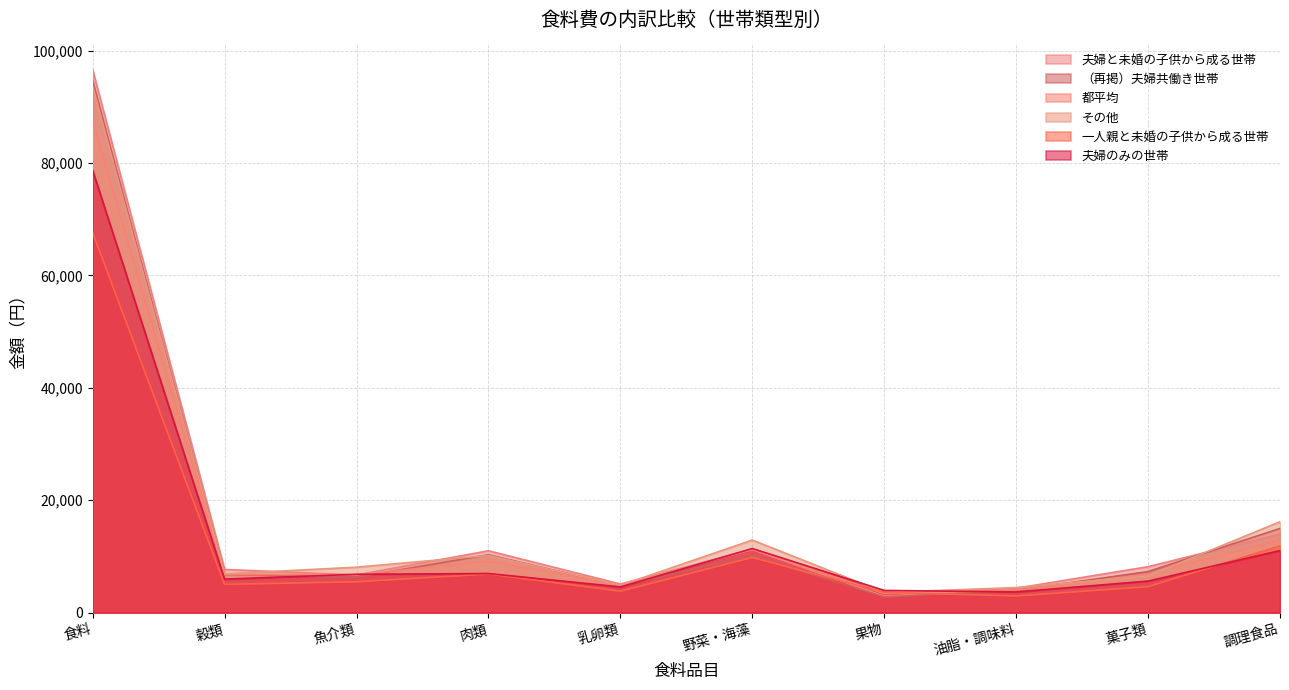

Reading left to right, transcribe all the data shown in this chart.

夫婦と未婚の子供から成る世帯: 96575	7681	6698	11005	5089	11215	2920	4336	8172	13978
（再掲）夫婦共働き世帯: 94594	6773	6298	10300	4757	10079	2778	3961	7310	14976
都平均: 87483	6783	6730	9144	4778	11272	3390	3991	6839	12896
その他: 93657	6890	8082	10163	4852	12912	3593	4454	6529	16172
一人親と未婚の子供から成る世帯: 67597	5020	5488	6863	3813	9808	3594	2961	4620	11886
夫婦のみの世帯: 78680	5958	6820	6955	4573	11396	3946	3680	5608	11042